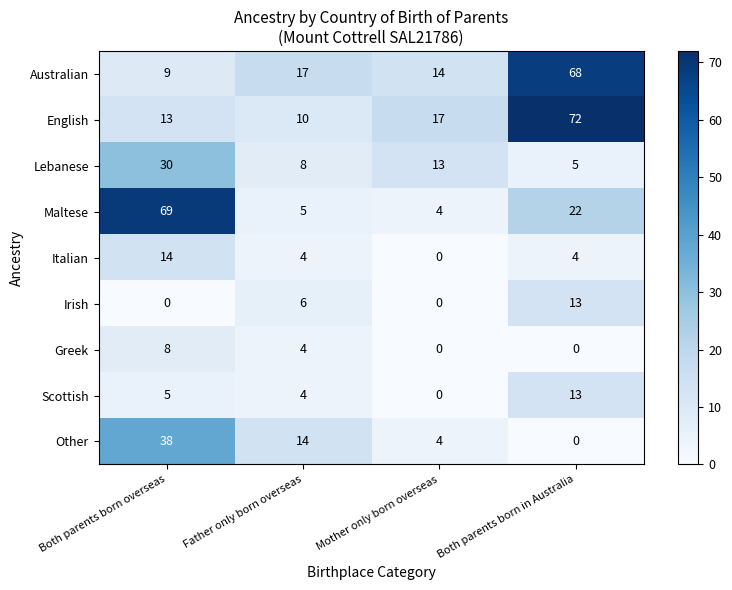

What is the sum of all Other values?

56